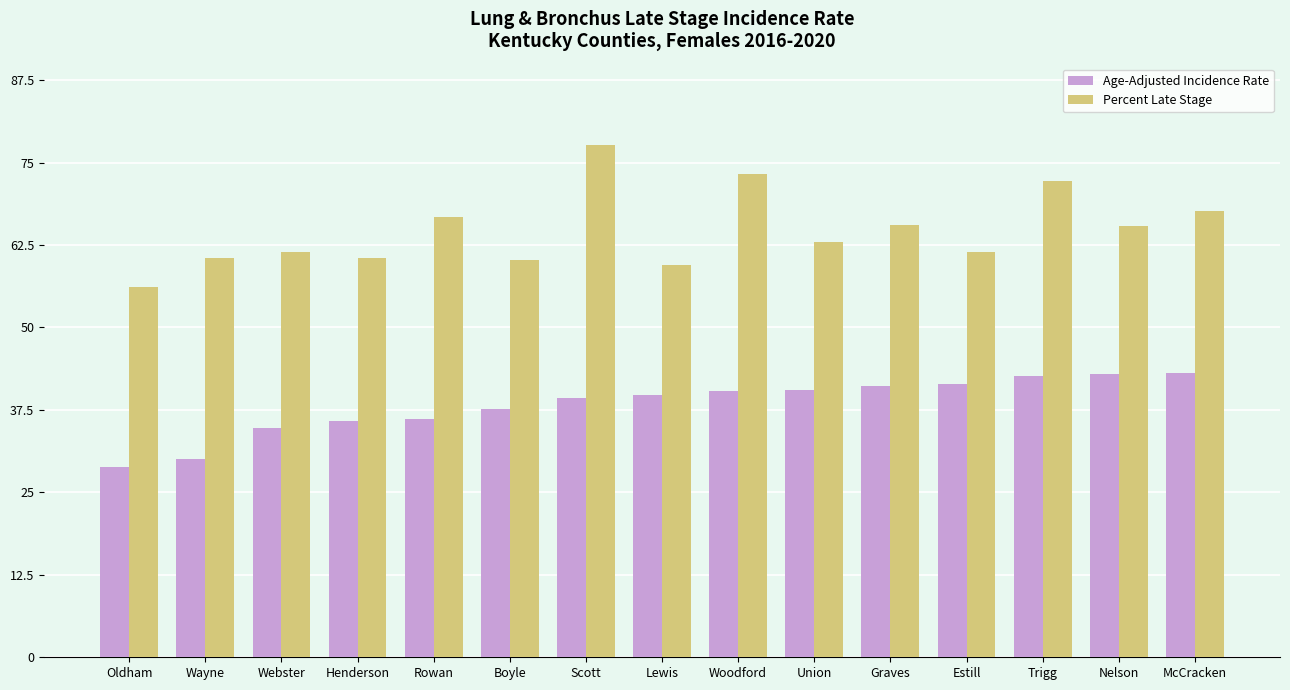

At which category does the chart reach its peak across all series?

Scott